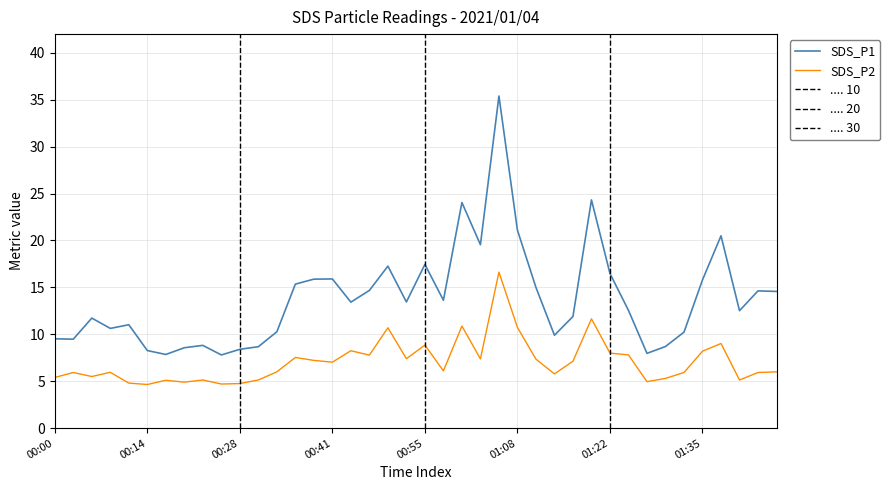

What is the average value of the SDS_P1 series?

13.8